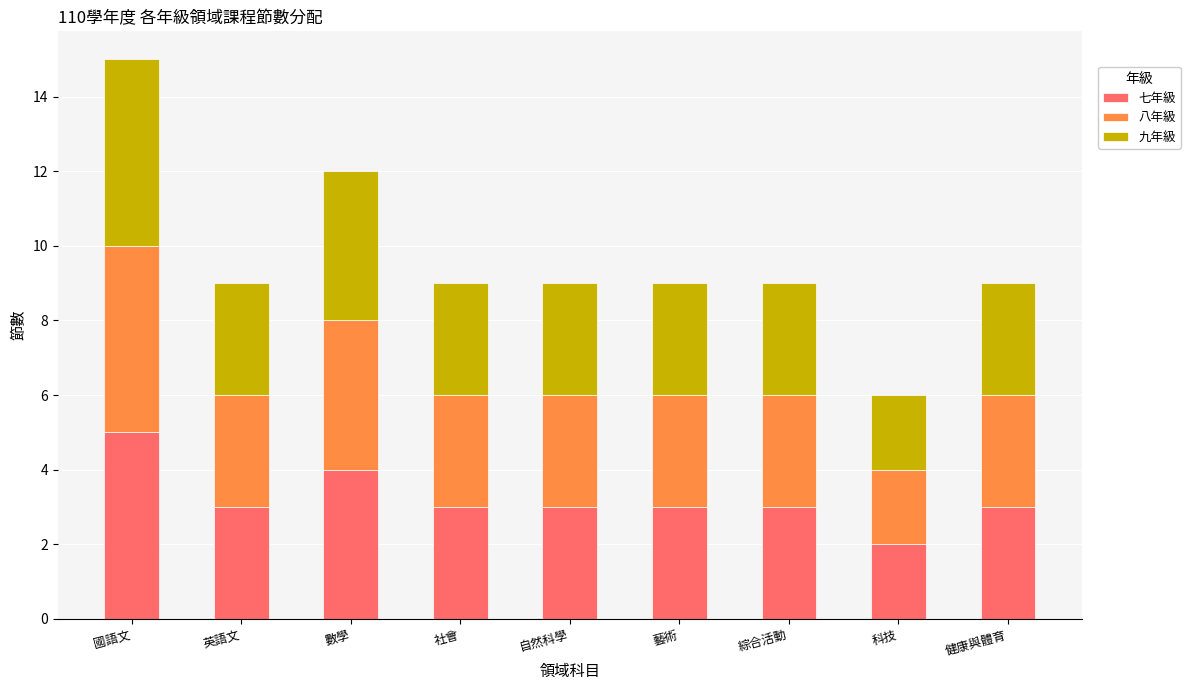

True or false: 七年級 has a value of 2 at 健康與體育.

False